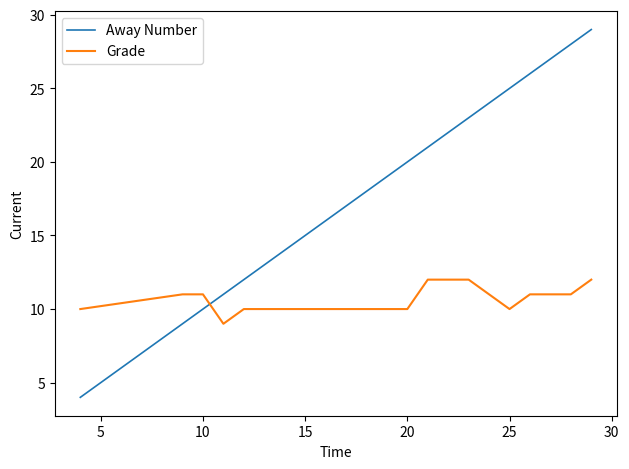

Rank the series by their maximum value, from lowest to highest.

Grade, Away Number